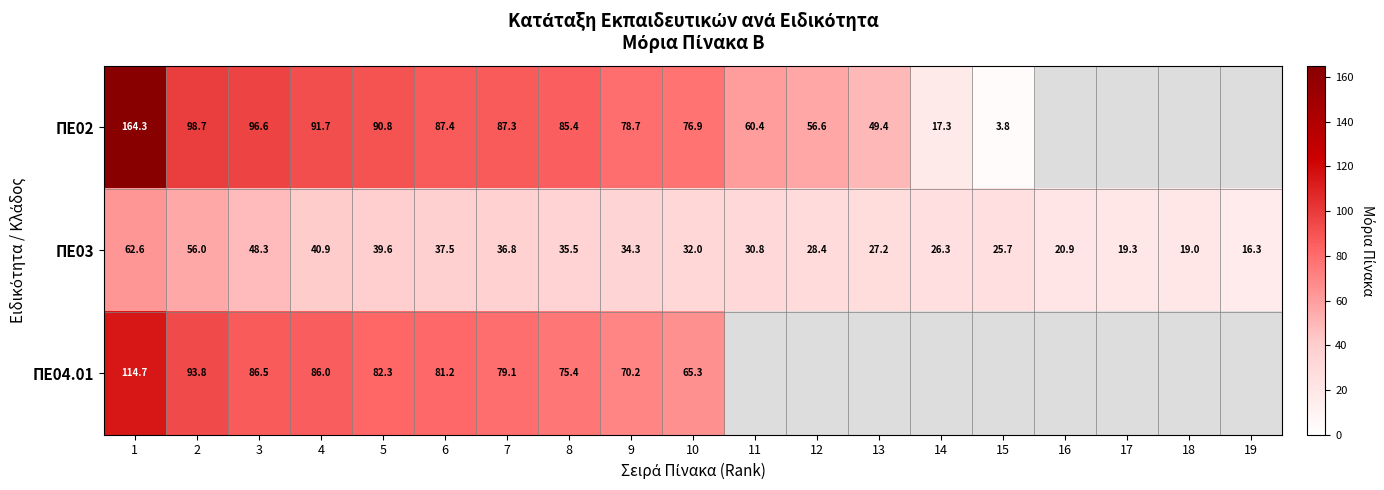

What is the minimum value shown in the chart?

3.8